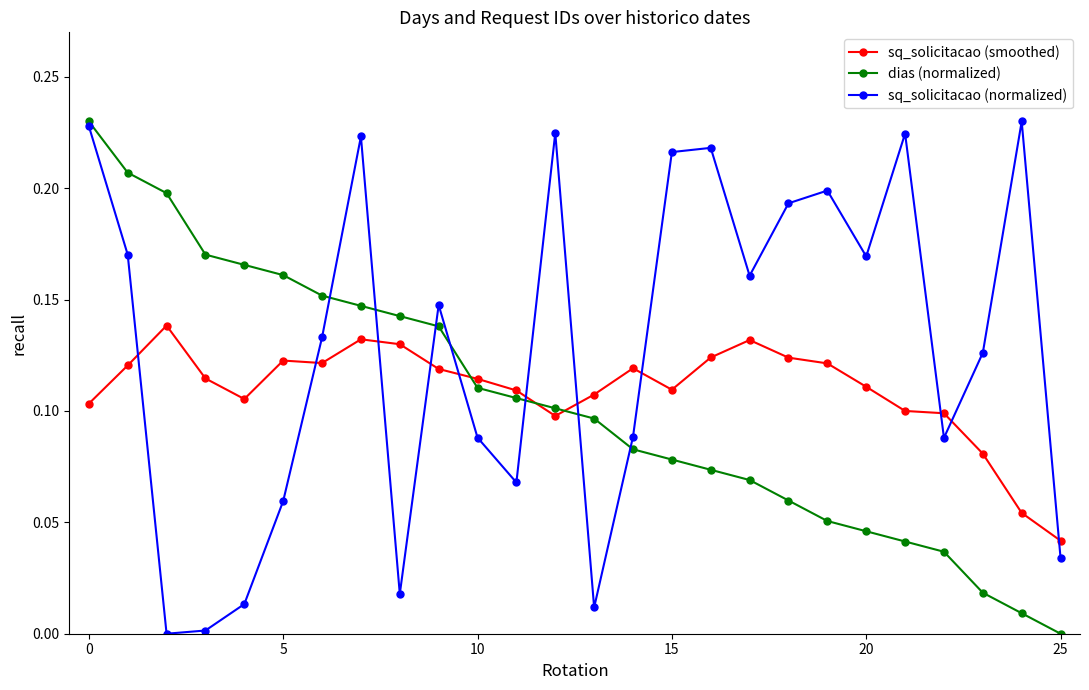

Which series has the largest total across all categories?

sq_solicitacao (normalized)